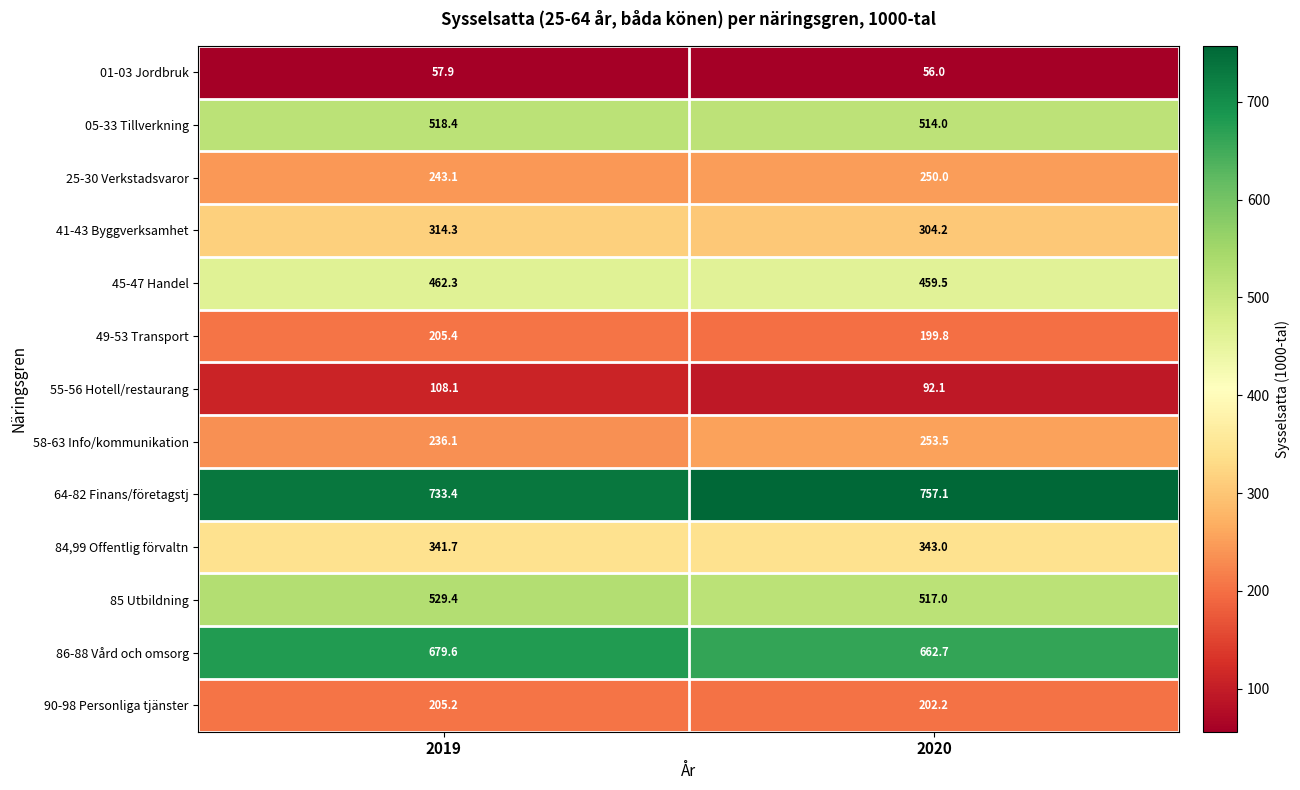

Rank the series by their maximum value, from highest to lowest.

64-82 Finans/företagstj, 86-88 Vård och omsorg, 85 Utbildning, 05-33 Tillverkning, 45-47 Handel, 84,99 Offentlig förvaltn, 41-43 Byggverksamhet, 58-63 Info/kommunikation, 25-30 Verkstadsvaror, 49-53 Transport, 90-98 Personliga tjänster, 55-56 Hotell/restaurang, 01-03 Jordbruk